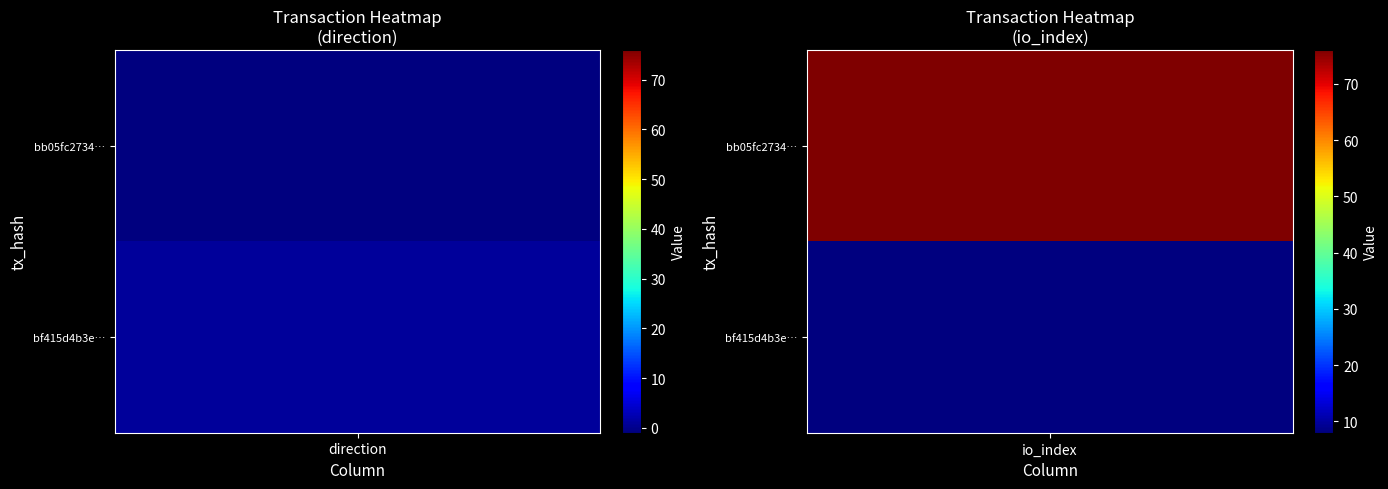

What is the minimum value for bb05fc273414428ac6c9fbd04ffc315f909c7c3?

-1